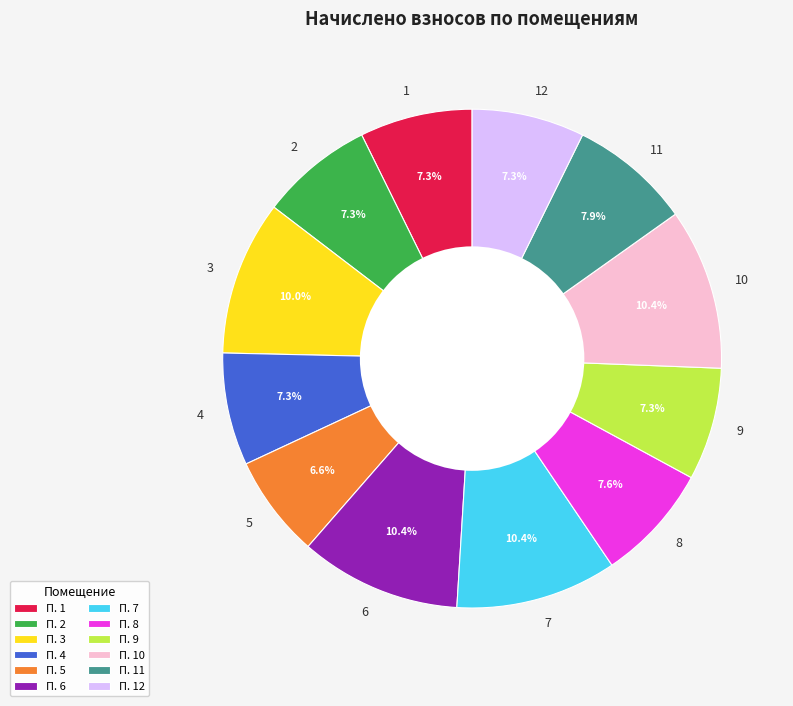

Is it true that 11 is 1% of the pie?

False